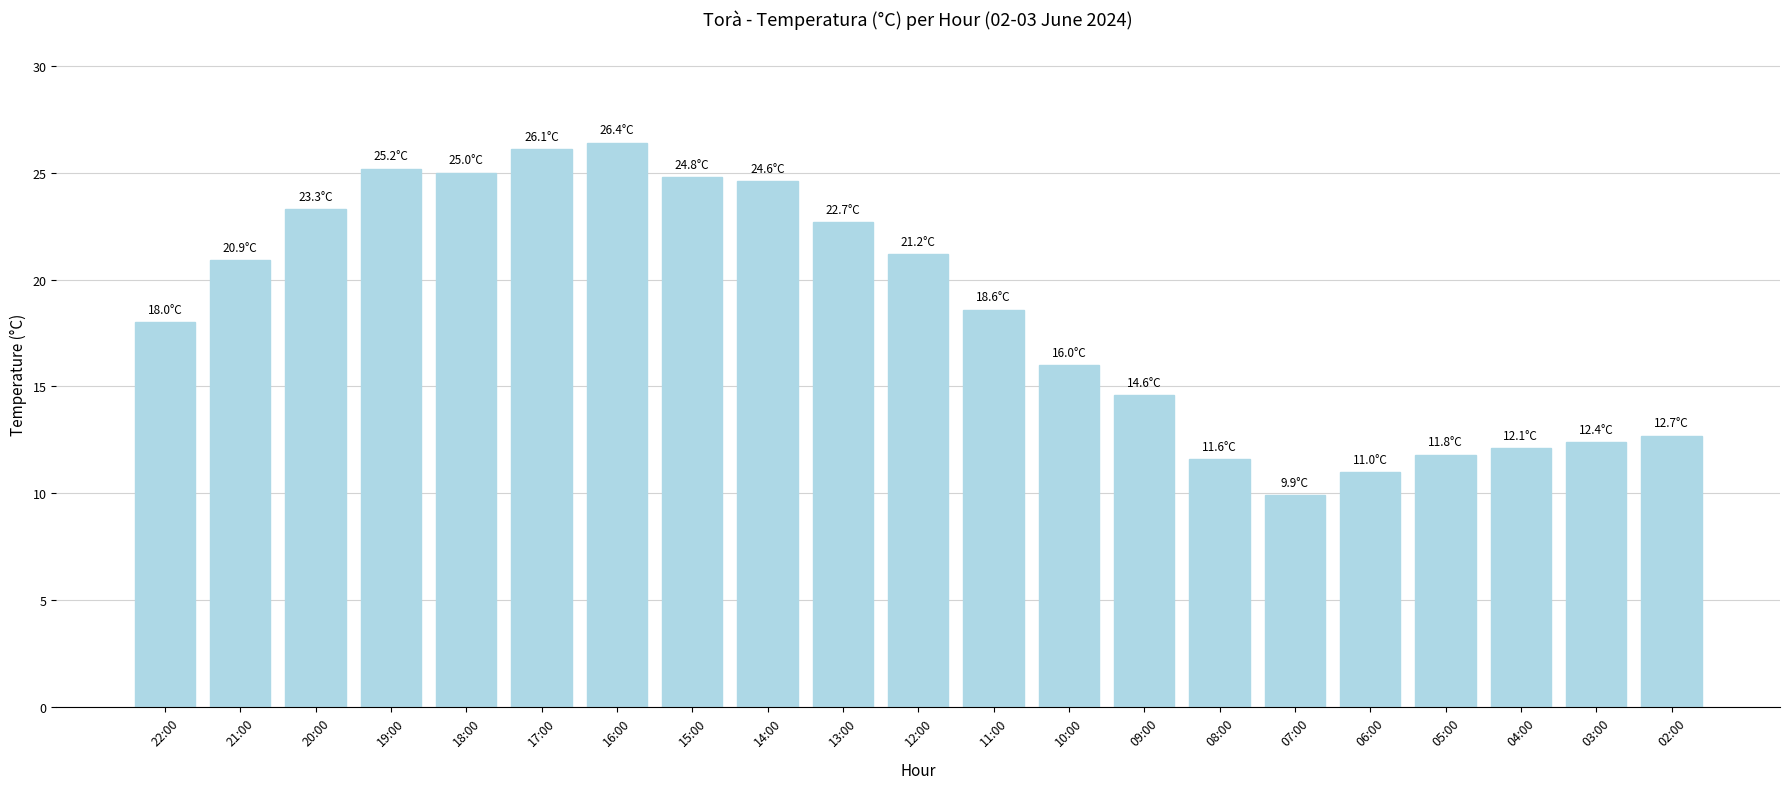

What is the average value?

18.5